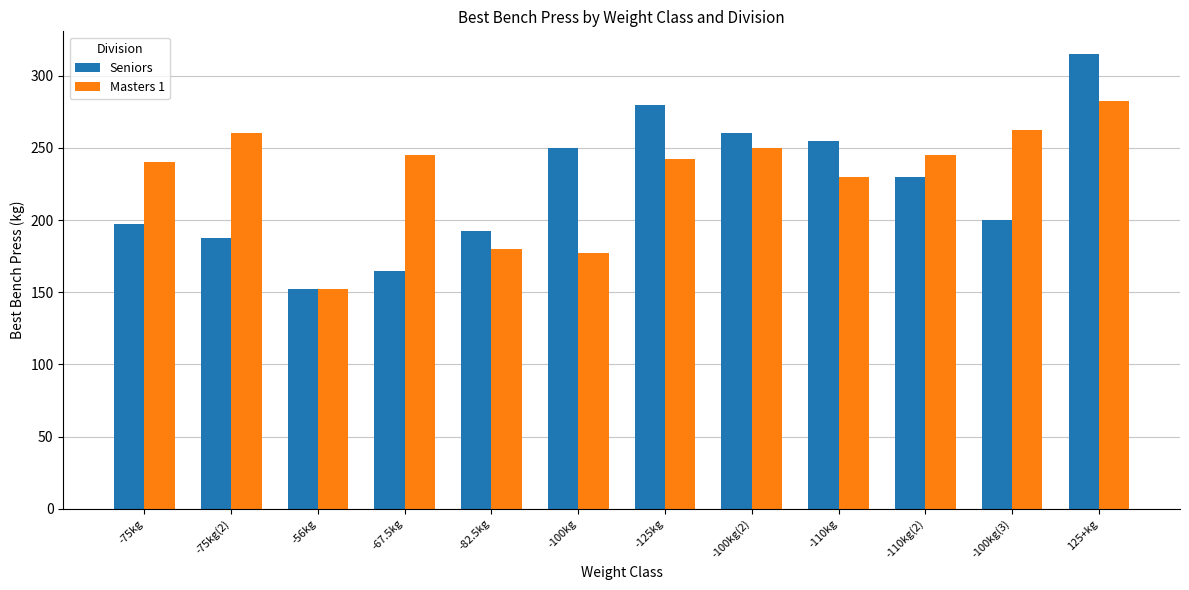

Is the value of Seniors at -67.5kg greater than the value of Masters 1 at -125kg?

No